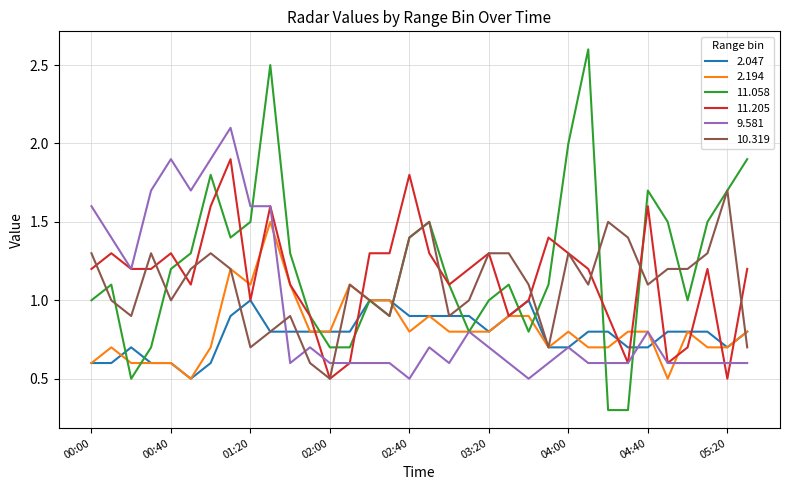

Which series has the widest spread of values?

11.058